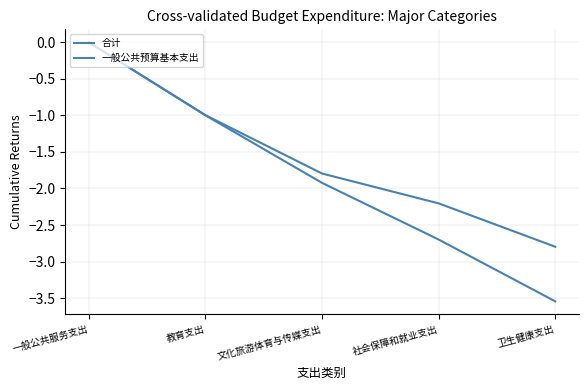

True or false: 合计 and 一般公共预算基本支出 intersect in this chart.

False